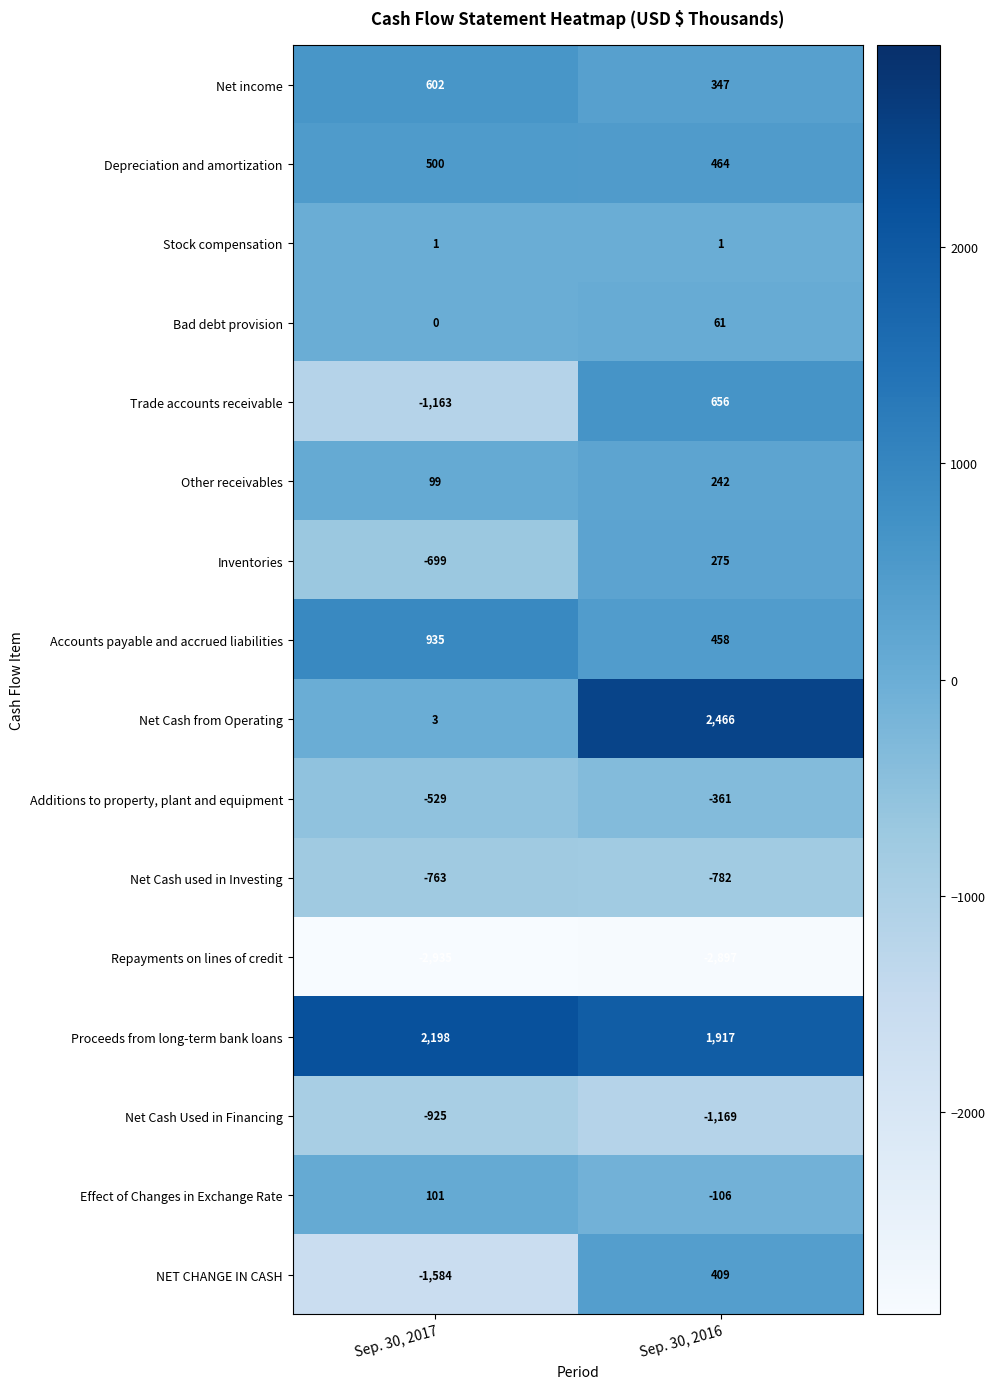

At which category does the chart reach its minimum across all series?

Sep. 30, 2017